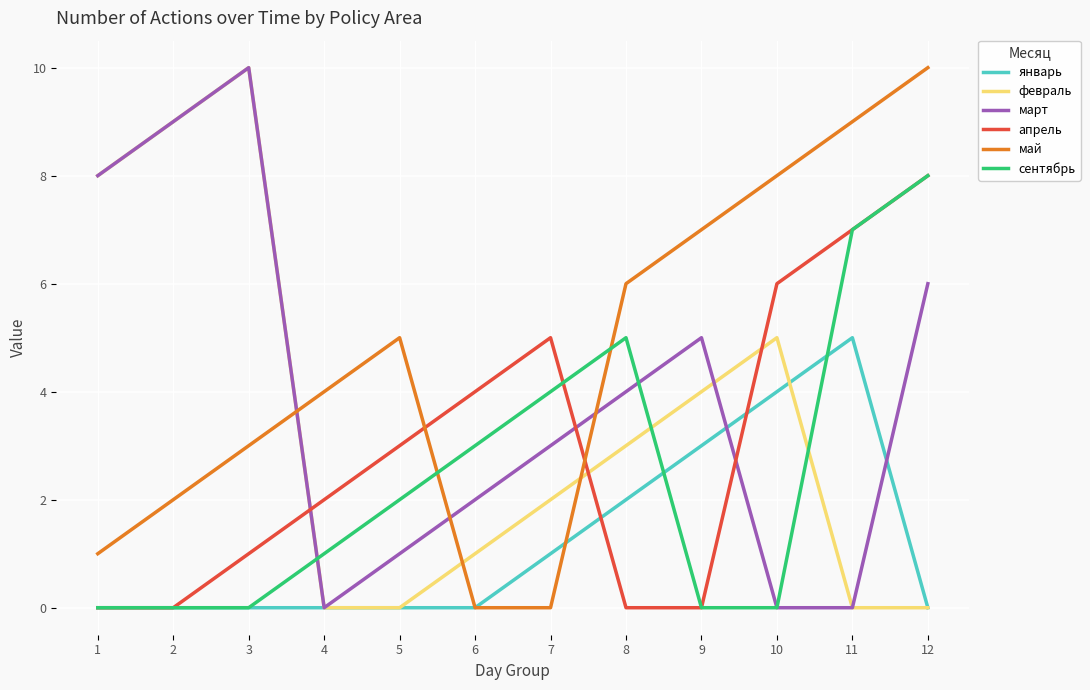

Rank the series by their average value, from highest to lowest.

май, март, февраль, апрель, сентябрь, январь